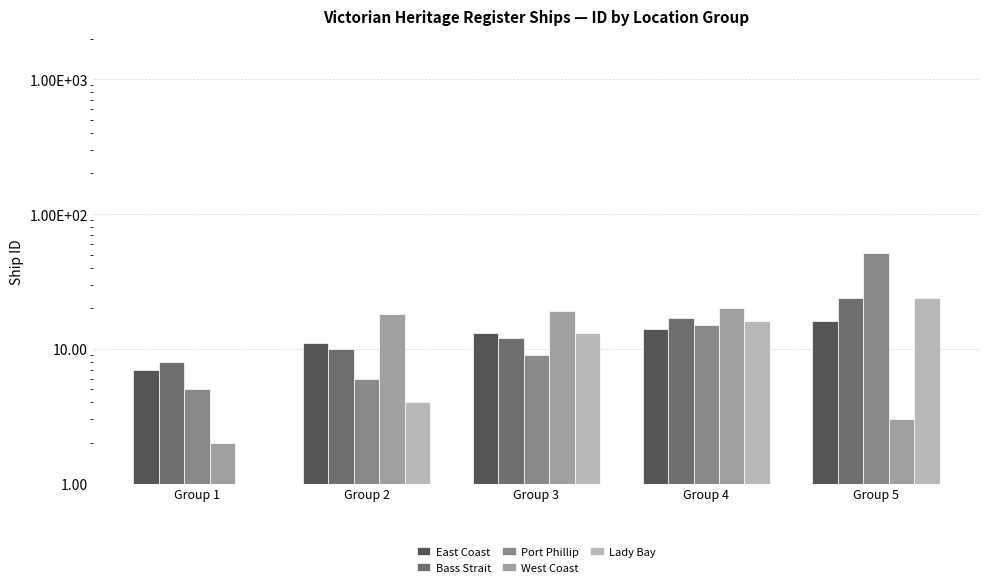

True or false: West Coast has a value of 3 at Group 1.

False